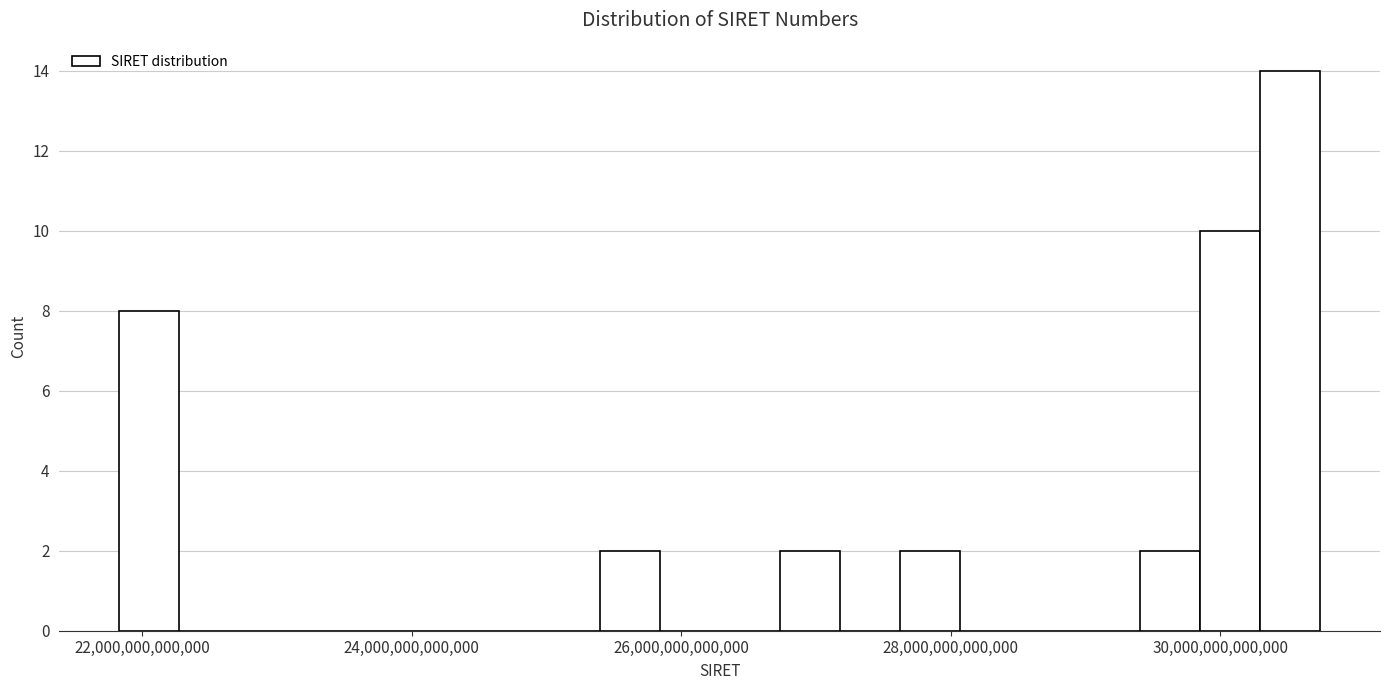

Around what value on the x-axis is the tallest bar? Give the approximate position of its centre, as read against the axis.

30600000000000